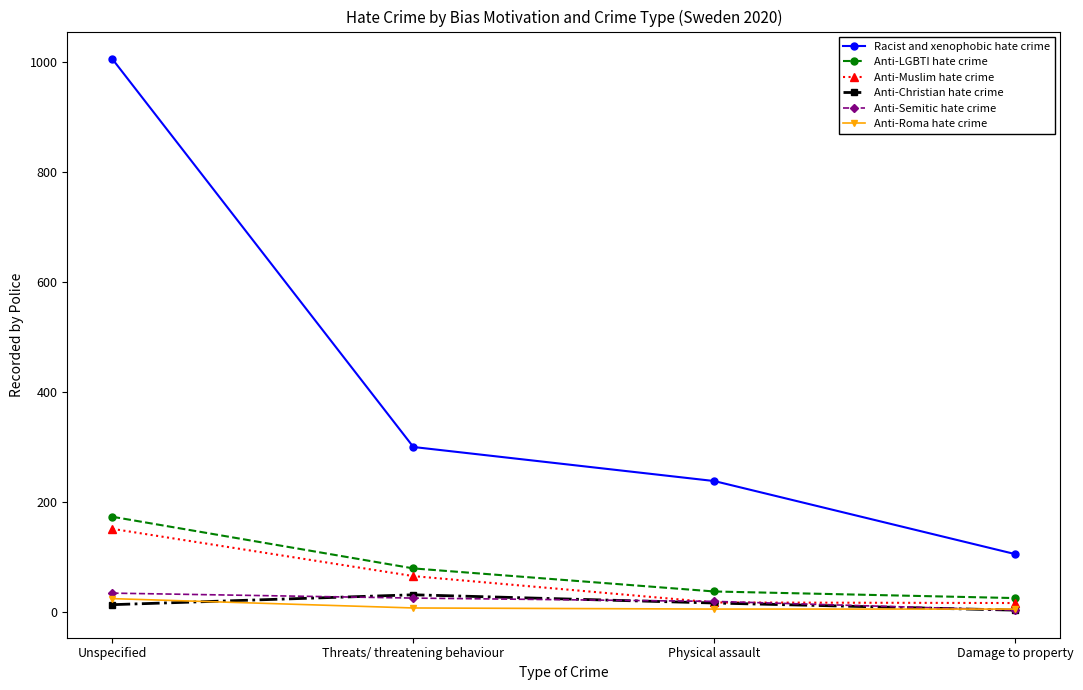

What is the label of the 4th point from the left?

Damage to property